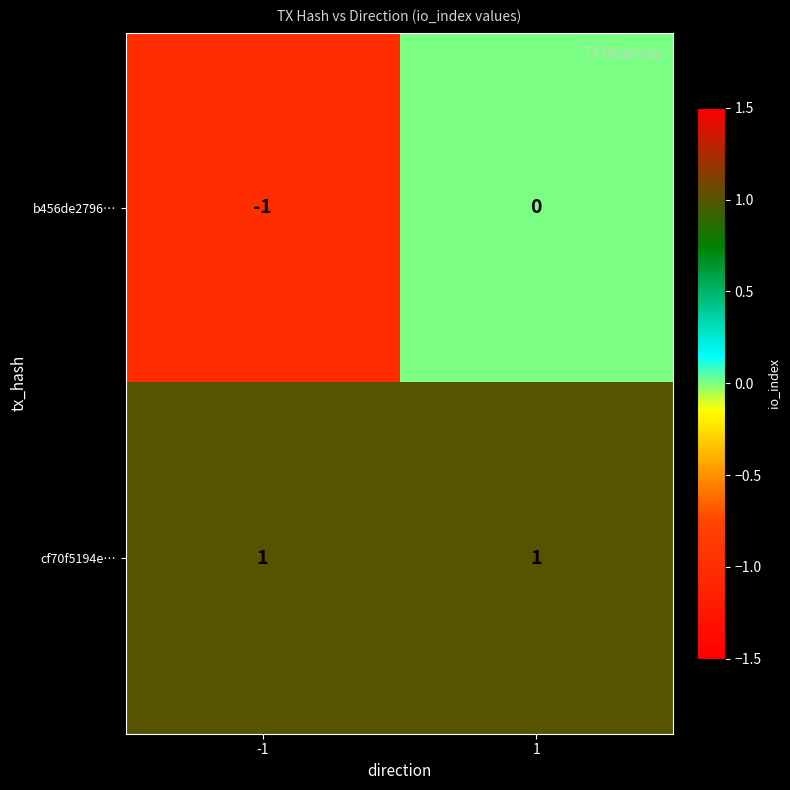

Rank the series by their maximum value, from lowest to highest.

b456de2796…, cf70f5194e…